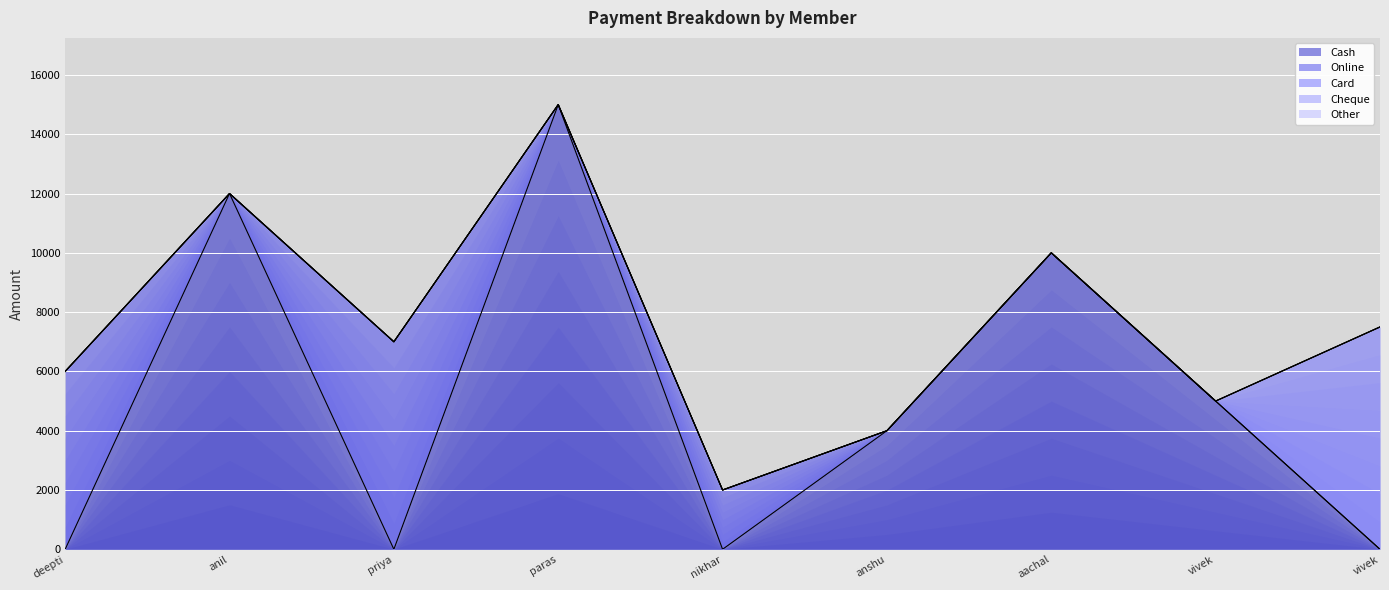

How many lines are shown in the chart?

5